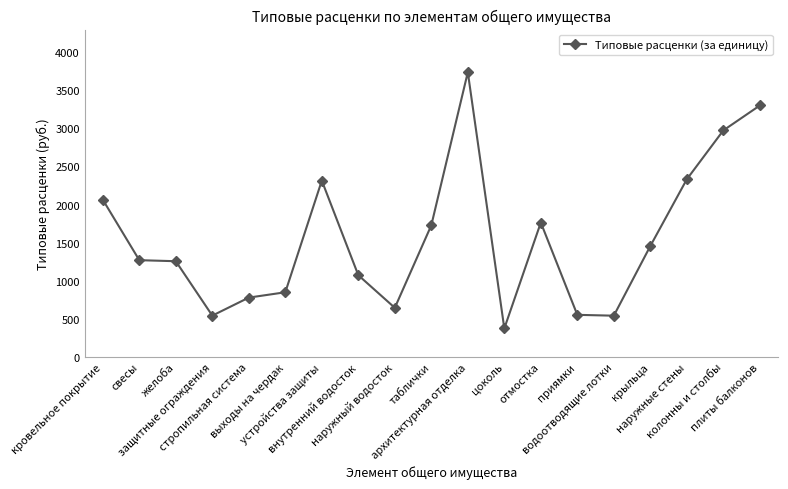

What is the difference between the maximum and minimum values?

3360.9